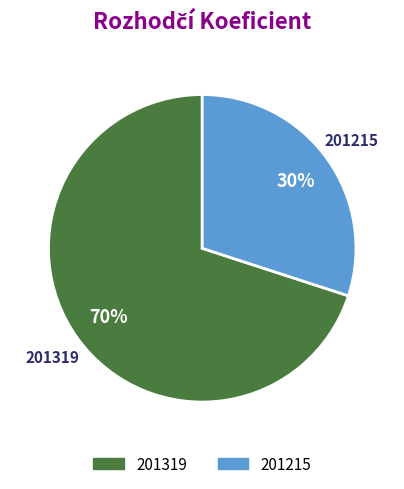

Combined, do 201319 and 201215 account for over 50%?

Yes